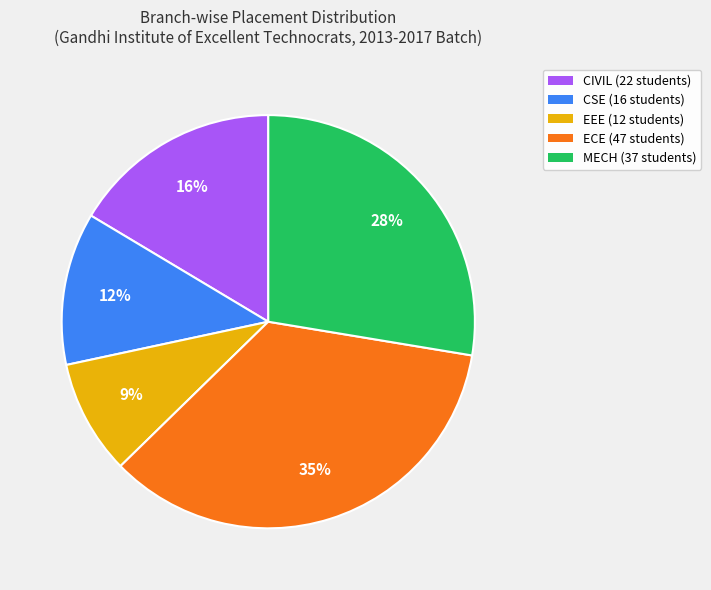

Rank the categories by value from highest to lowest.

ECE, MECH, CIVIL, CSE, EEE